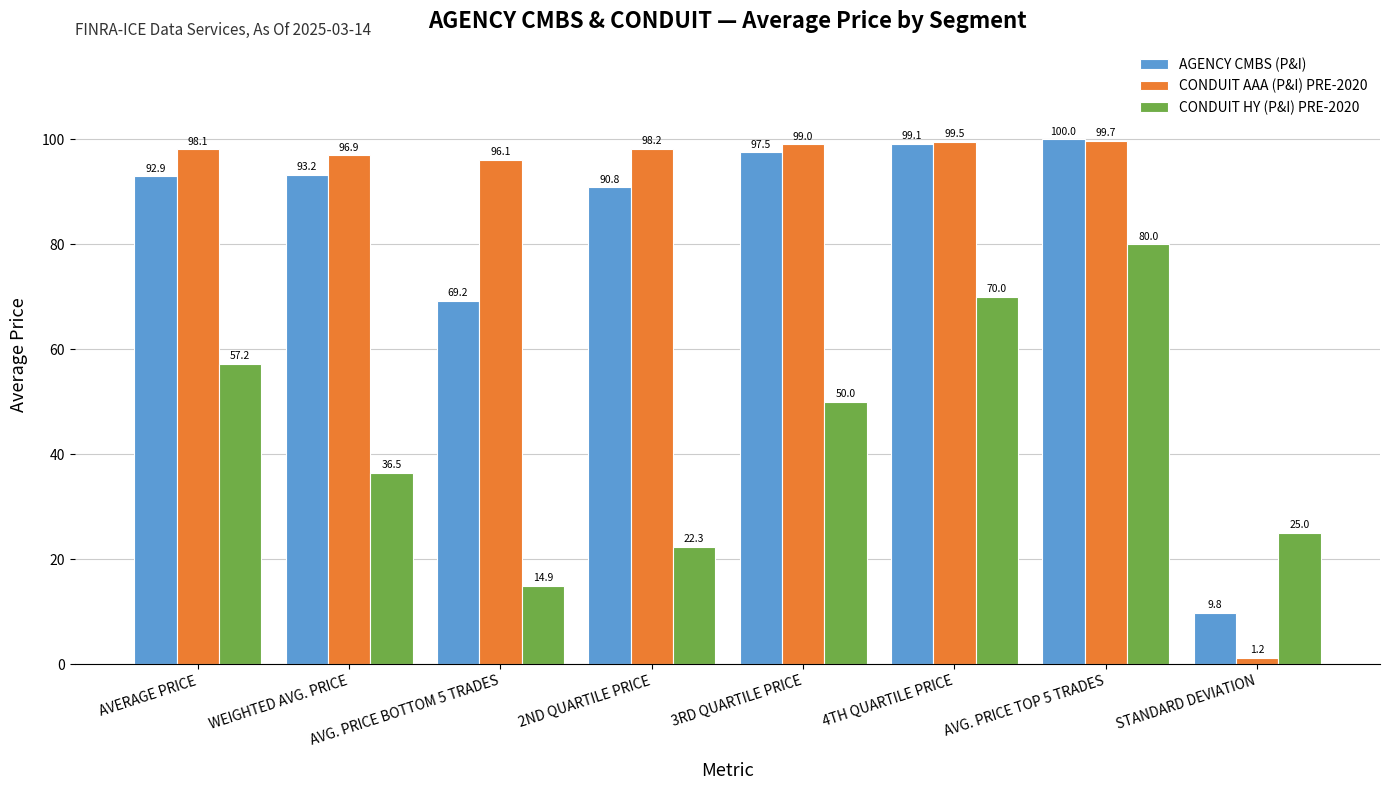

Which series has the widest spread of values?

CONDUIT AAA (P&I) PRE-2020